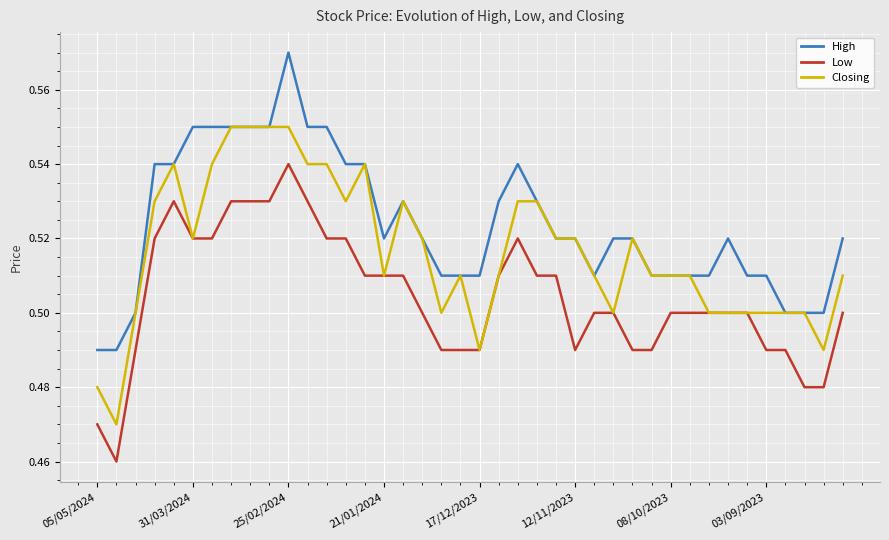

Which series has the largest total across all categories?

High